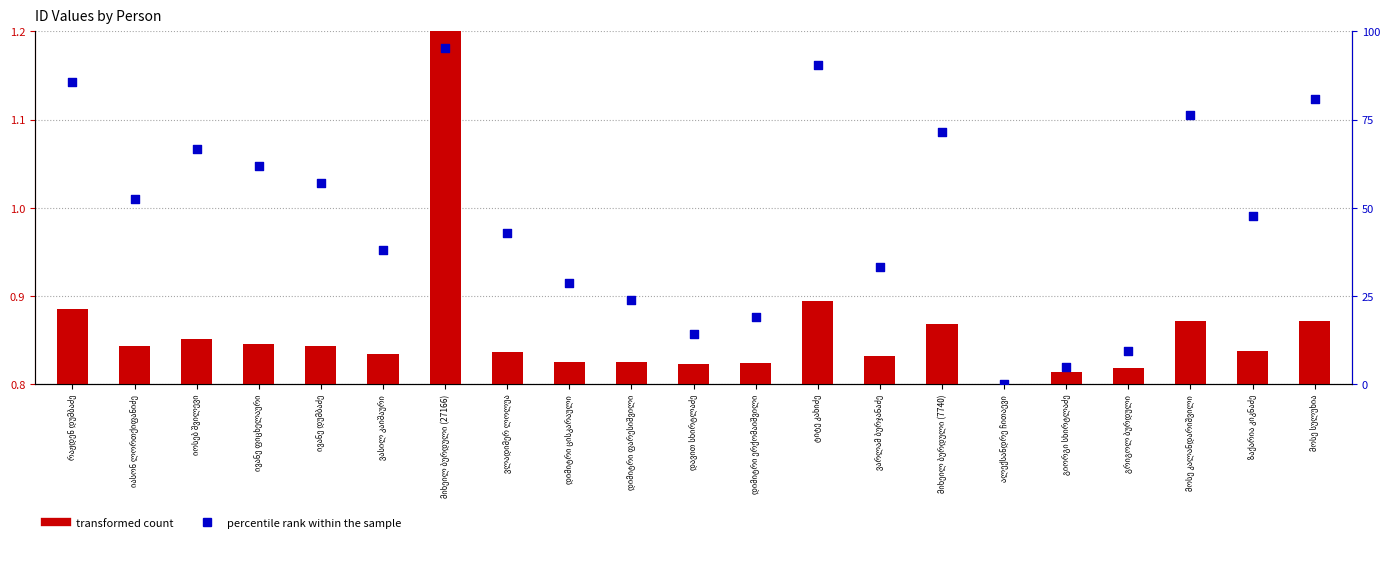

At which category is the sum across all series the highest?

მიხეილ ბურდული (27166)